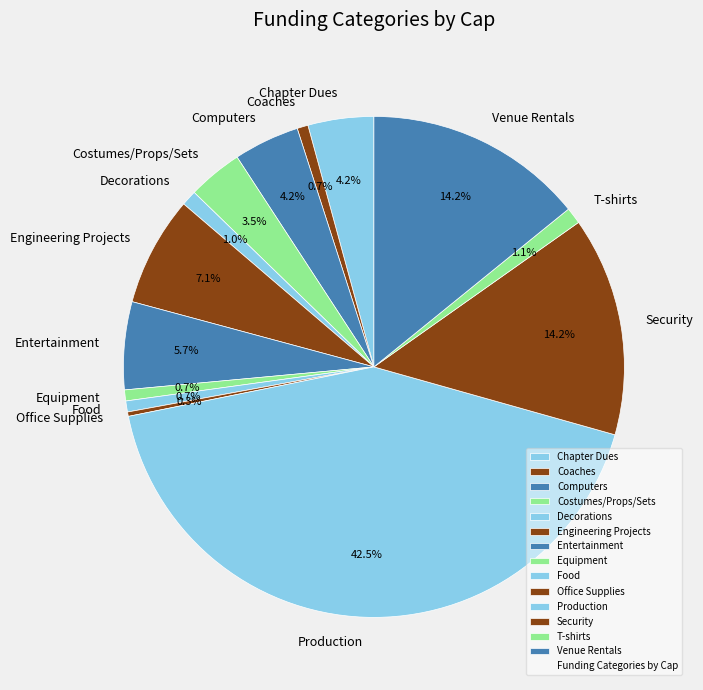

To the nearest percent, what is the difference between the Food and Venue Rentals slice percentages?

13%